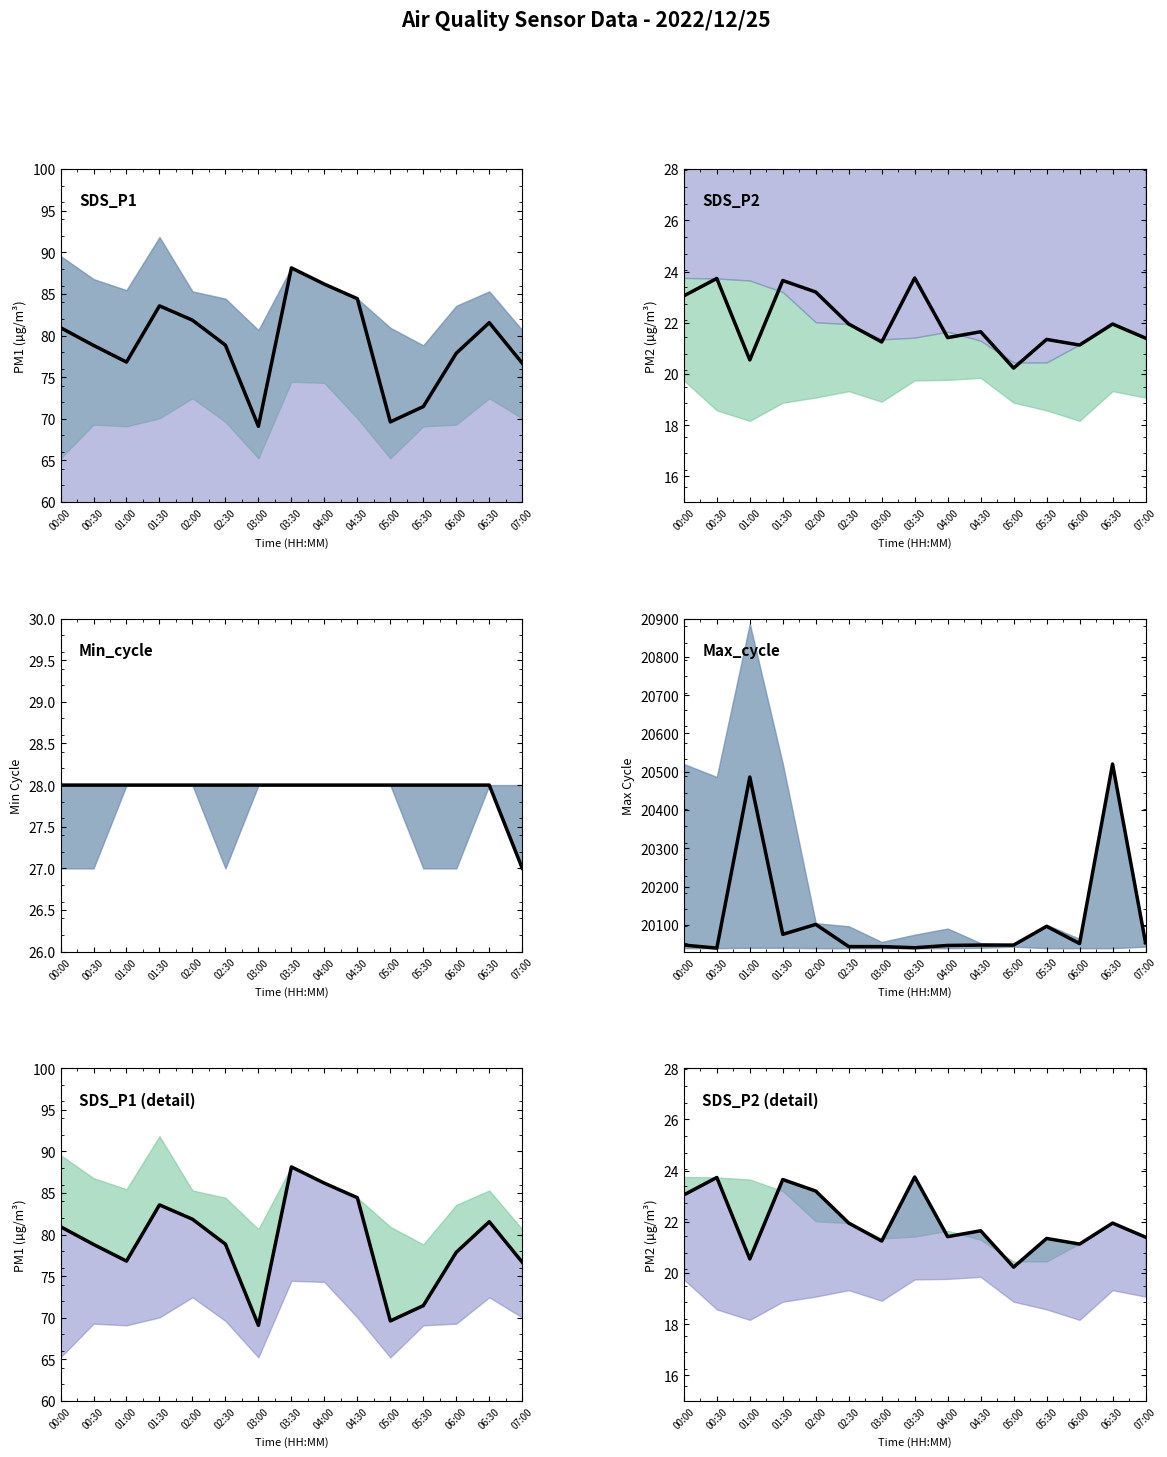

Where is the first local maximum for Max_cycle?

01:00